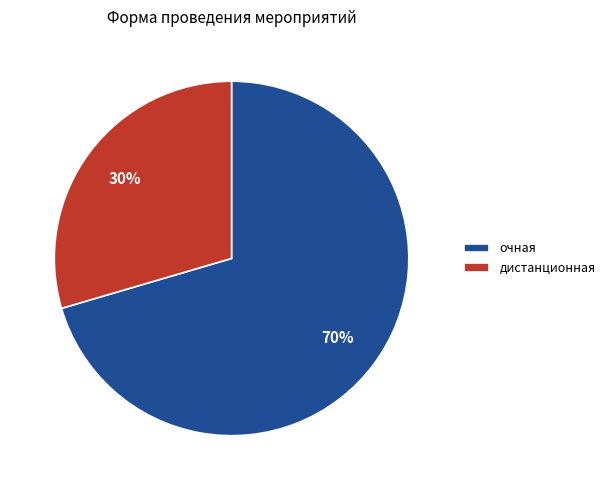

To the nearest percent, what portion does дистанционная represent?

30%